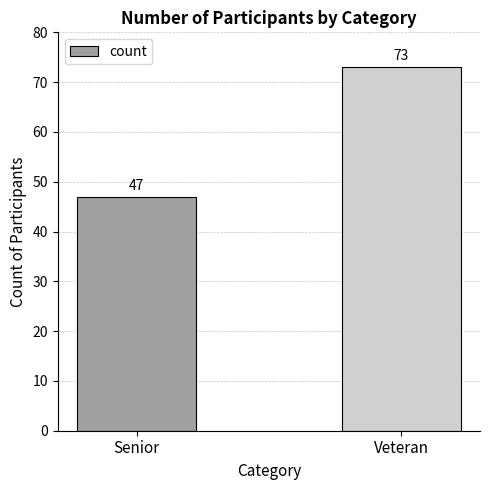

How many data points are less than 73?

1